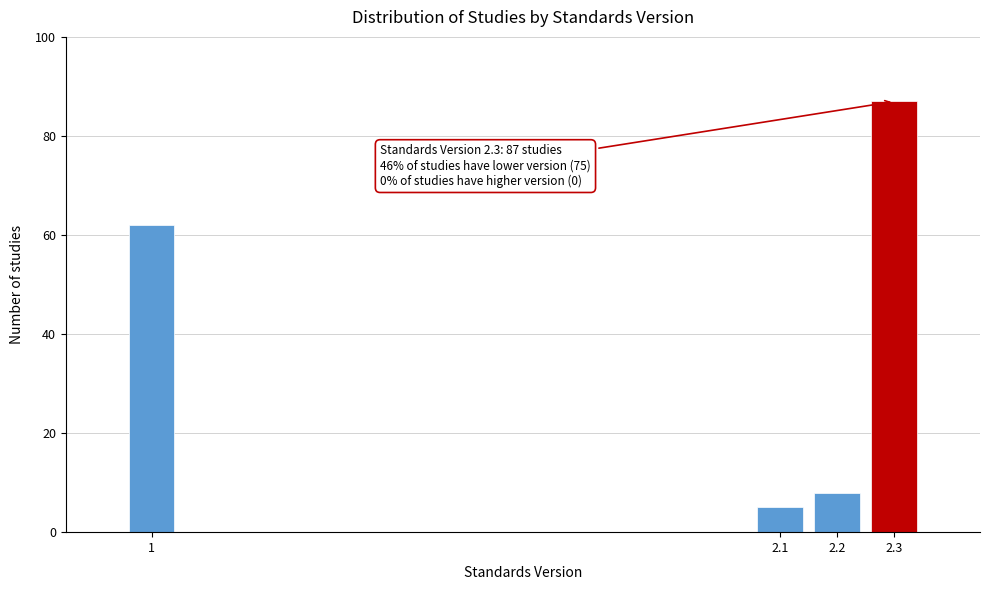

Reading left to right, list all the values displayed in this chart.

1=62	2.1=5	2.2=8	2.3=87